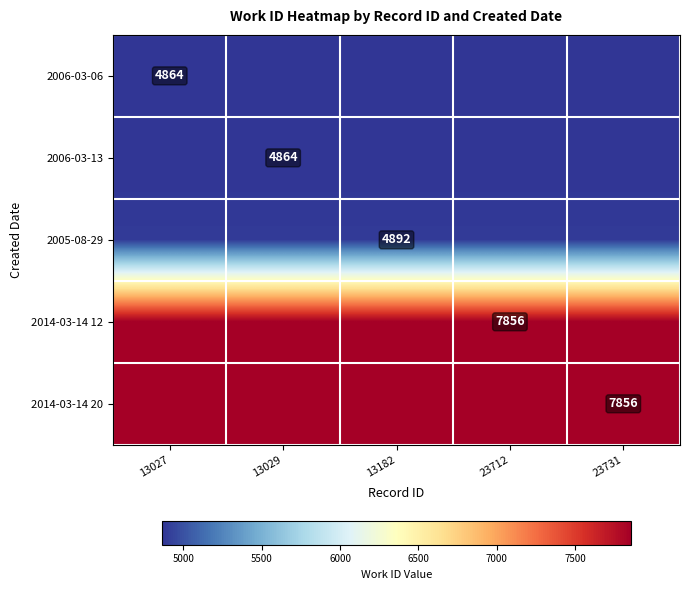

The 2014-03-14 12 series shows 7856 at 23712. True or false?

True